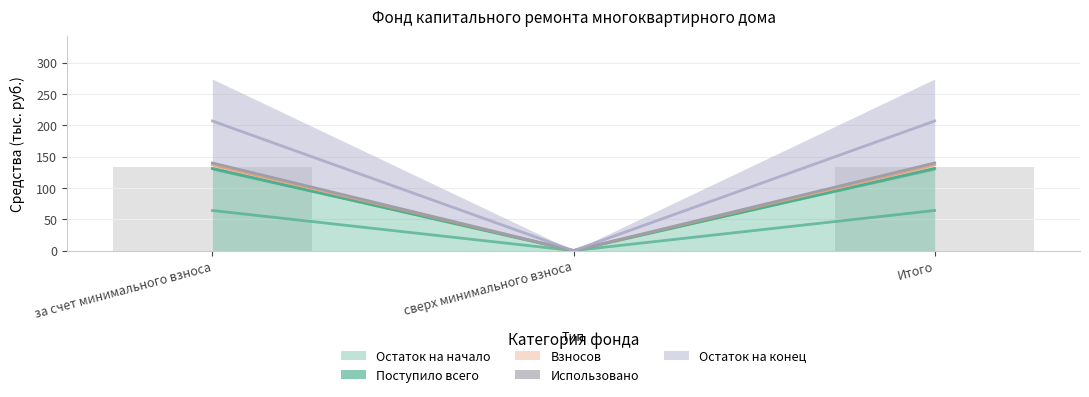

Is it true that Остаток на начало equals 131.1 at за счет минимального взноса?

True